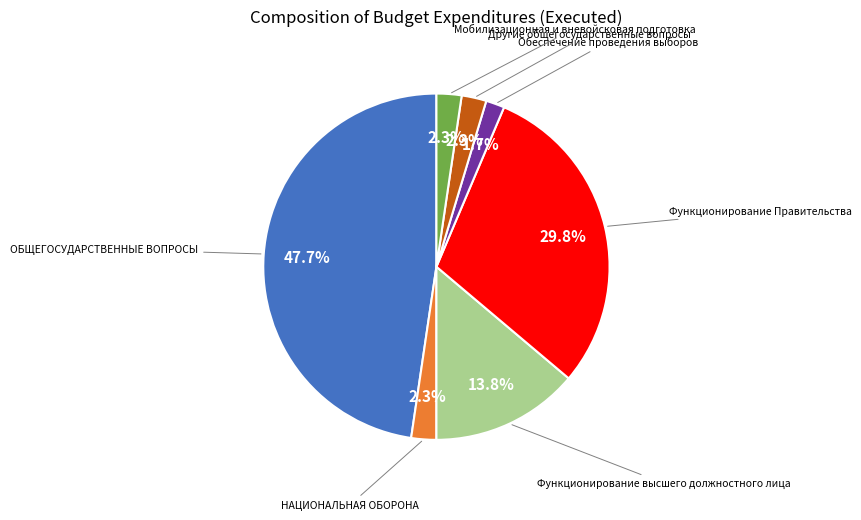

Is there a majority slice in this chart?

No